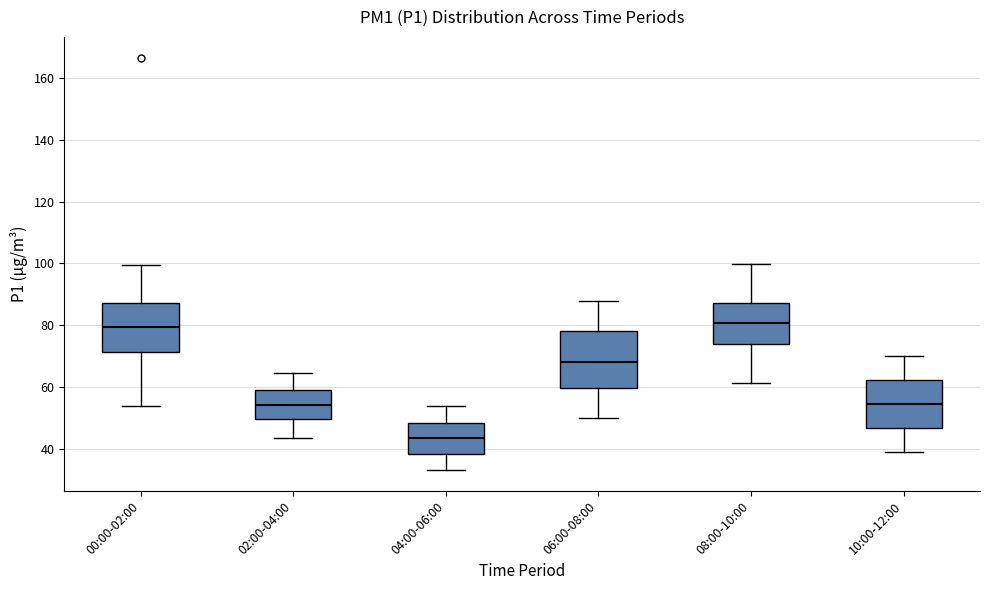

Reading left to right, read every box against the y-axis: the position of its median line, the range the box covers, and the ends of its whiskers. The values are not printed on the chart, so give them approximately, as read against the axis.

00:00-02:00: median 80, box 72 to 88, whiskers 54 to 100
02:00-04:00: median 54, box 50 to 60, whiskers 44 to 64
04:00-06:00: median 44, box 38 to 48, whiskers 34 to 54
06:00-08:00: median 68, box 60 to 78, whiskers 50 to 88
08:00-10:00: median 80, box 74 to 88, whiskers 62 to 100
10:00-12:00: median 54, box 46 to 62, whiskers 40 to 70